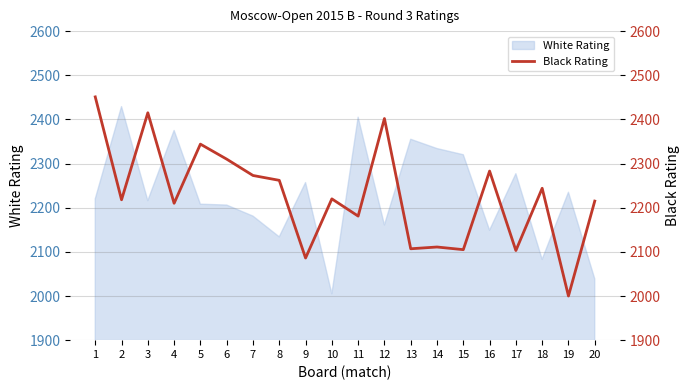

At which category does the data reach its first local peak?

3